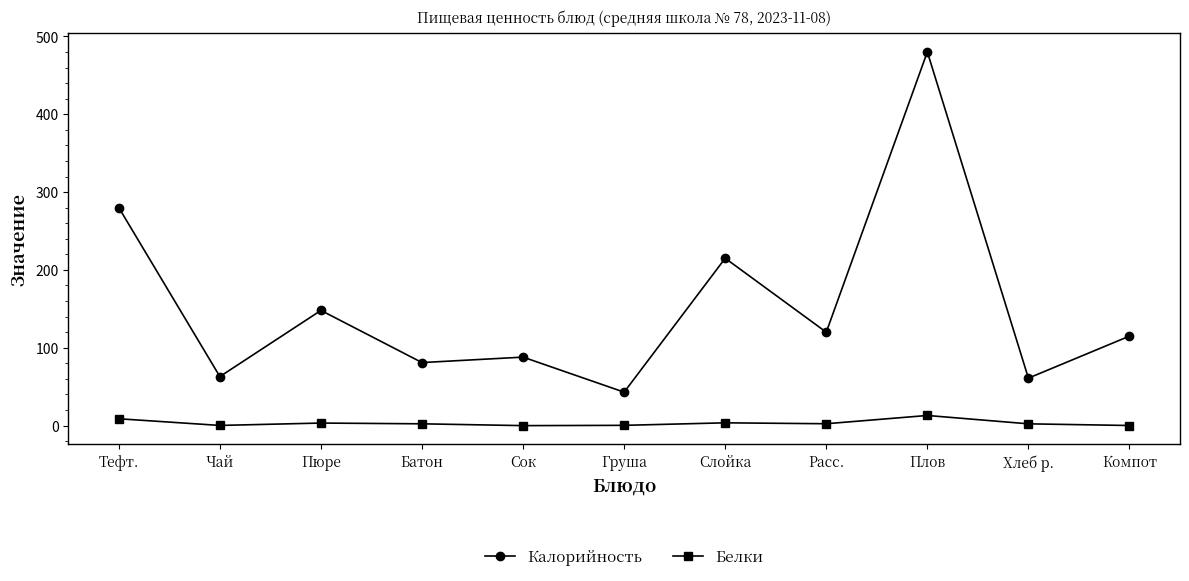

What is the spread (max minus min) of values at Сок?

88.0